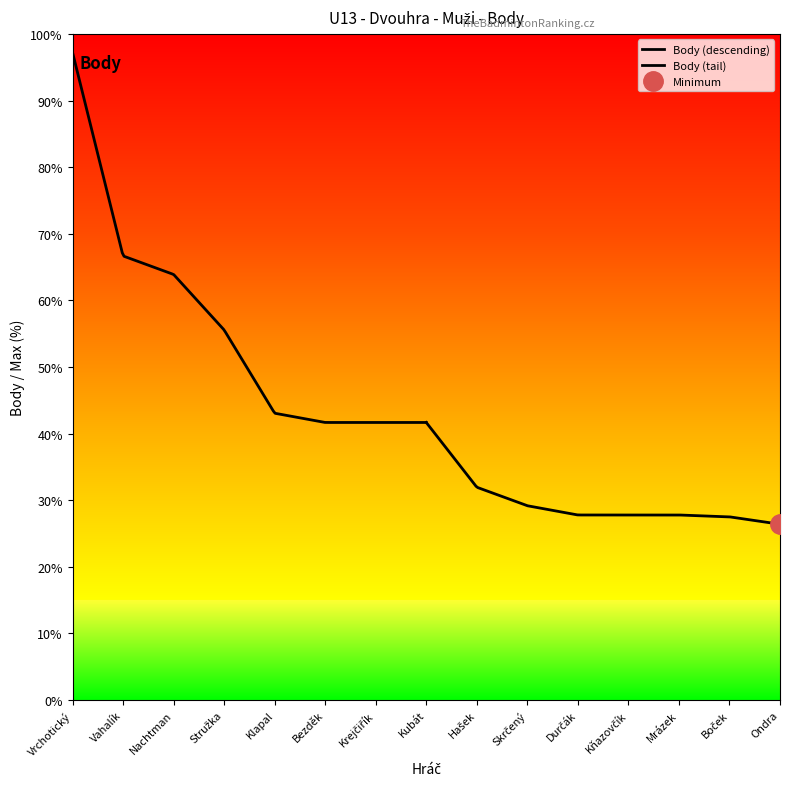

True or false: Rank has a value of 6 at Bezděk.

True